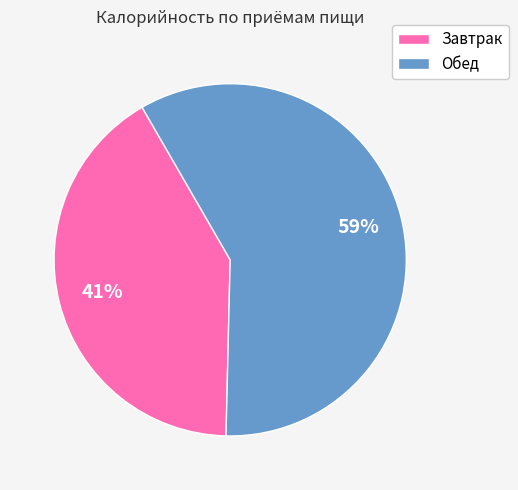

Combined, do Завтрак and Обед account for over 50%?

Yes